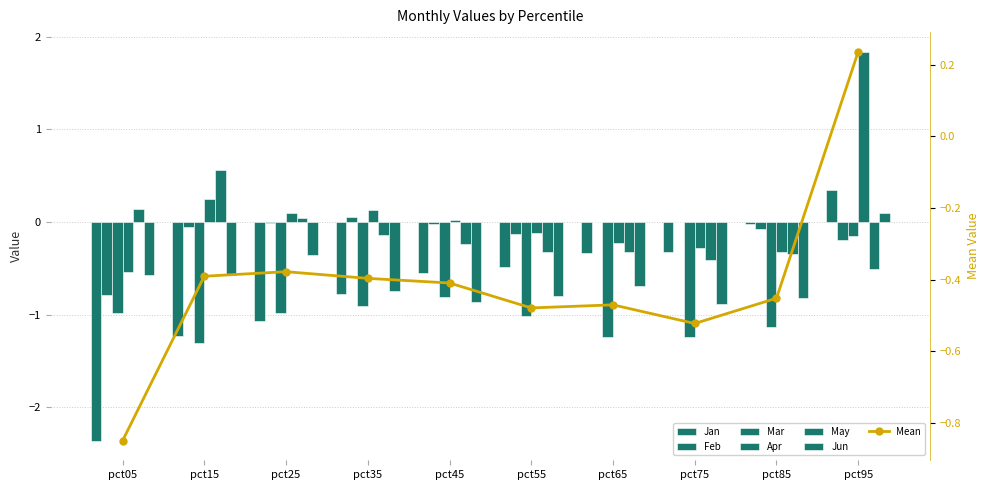

How many values in Apr are below zero?

5